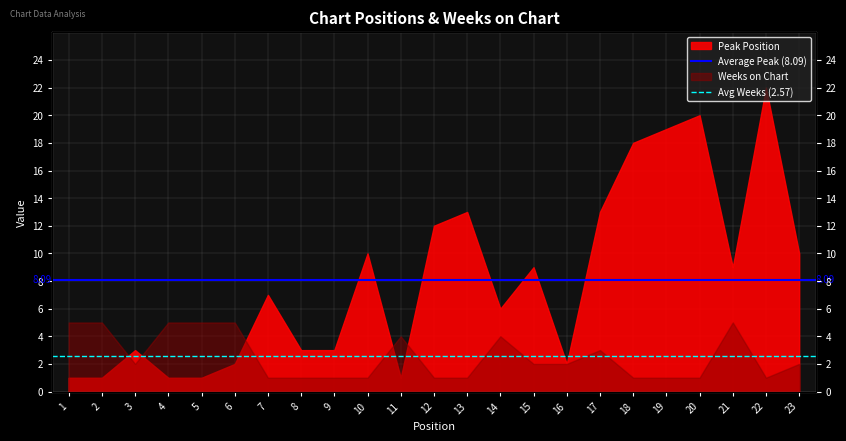

What is the approximate value of Average Peak (8.09) at 1?

8.1